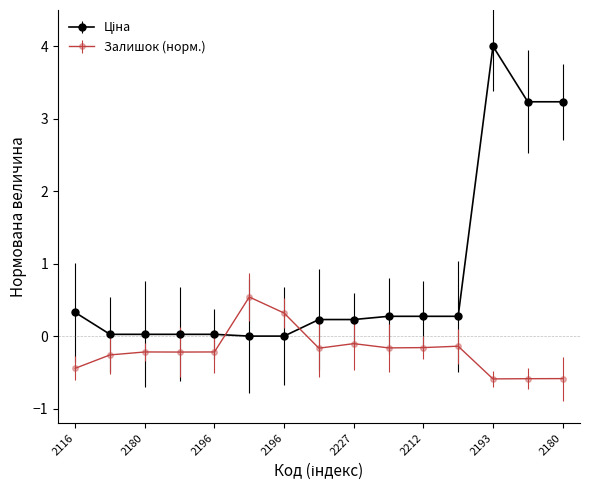

What is the value of the Залишок (норм.) point at the 14th from the left?

-0.6